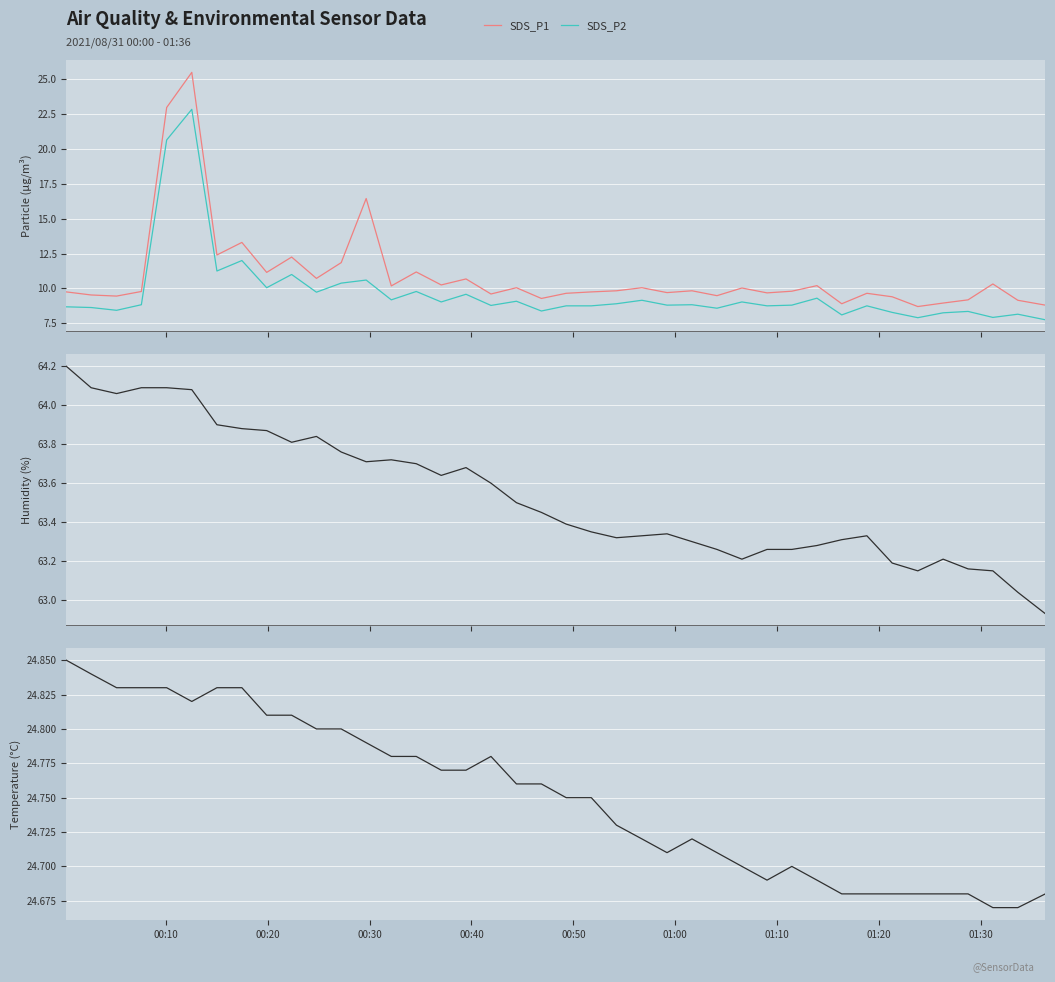

True or false: SDS_P2 and SDS_P1 intersect in this chart.

False